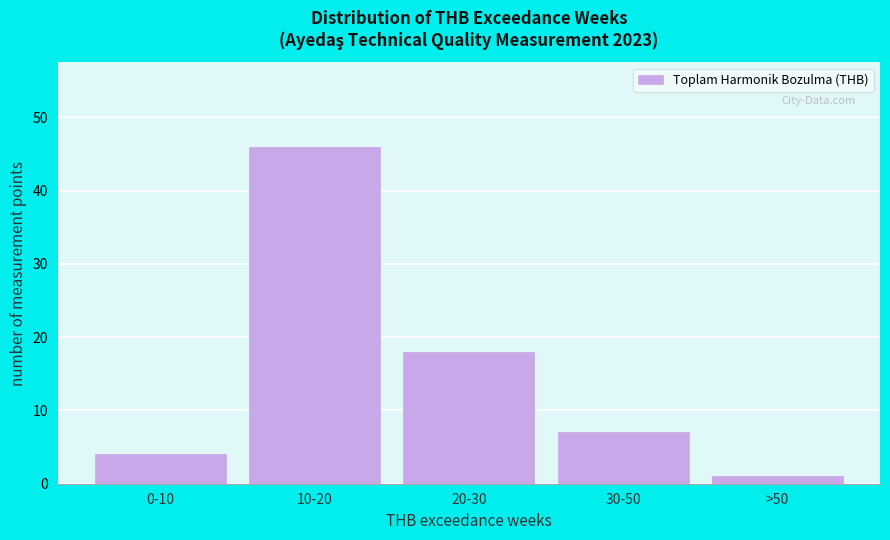

Reading right to left, extract all data points from this chart.

>50=1	30-50=7	20-30=18	10-20=46	0-10=4